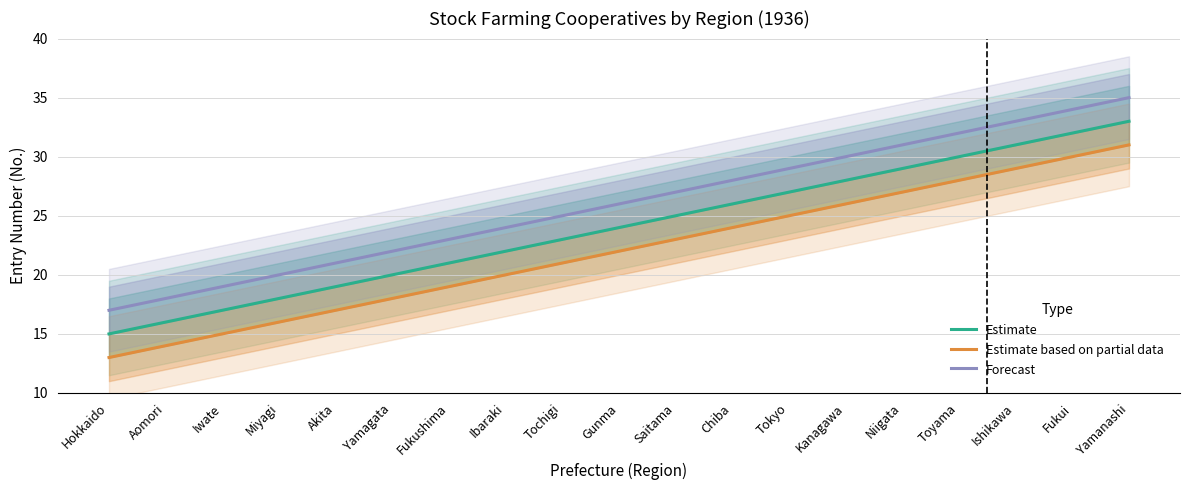

Which series changed the most between Ibaraki and Chiba?

Estimate